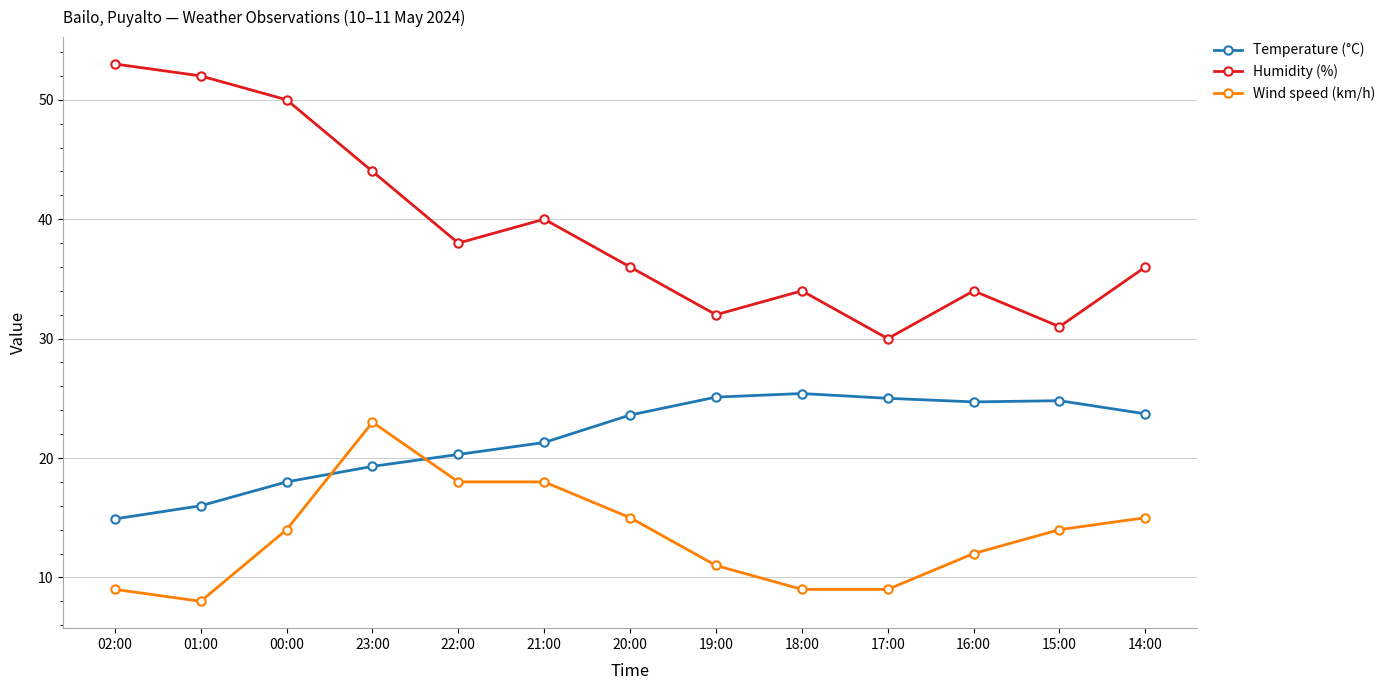

What position from the left is 20:00?

7